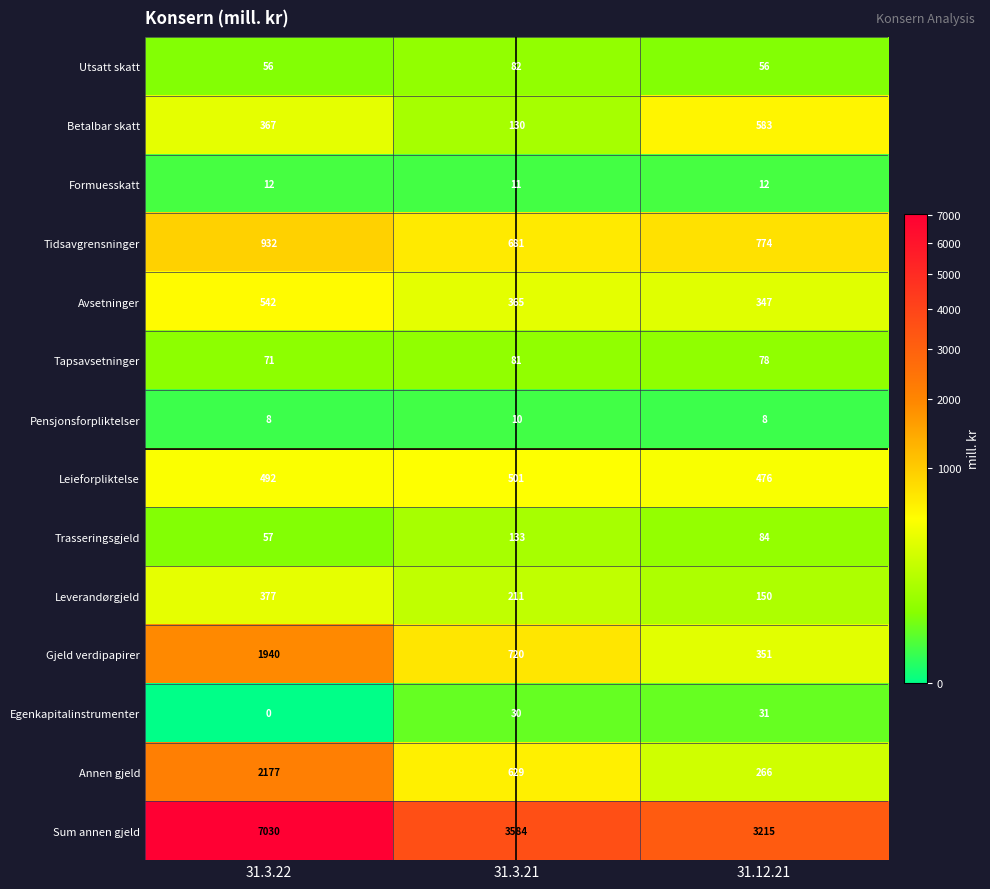

Between 31.3.21 and 31.12.21, which series saw the biggest shift?

Betalbar skatt